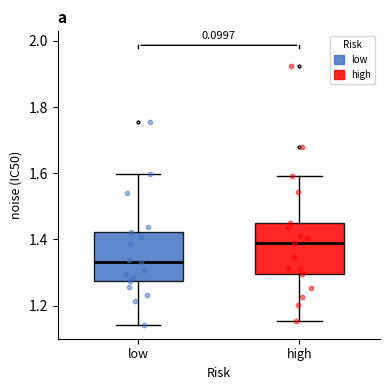

Reading left to right, transcribe this box plot: for each box, give where its median line is, the range the box spans, and where its two whiskers end, as read against the y-axis. The values are not printed on the chart, so give them approximately, as read against the axis.

low: median 1.34, box 1.28 to 1.42, whiskers 1.14 to 1.60
high: median 1.40, box 1.30 to 1.44, whiskers 1.16 to 1.60